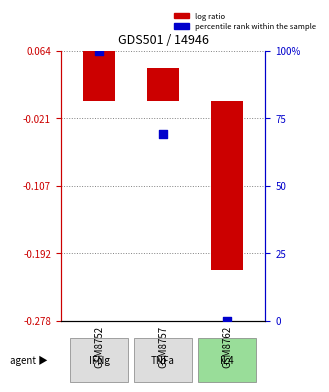

Which series contains the lowest Y value?

log ratio